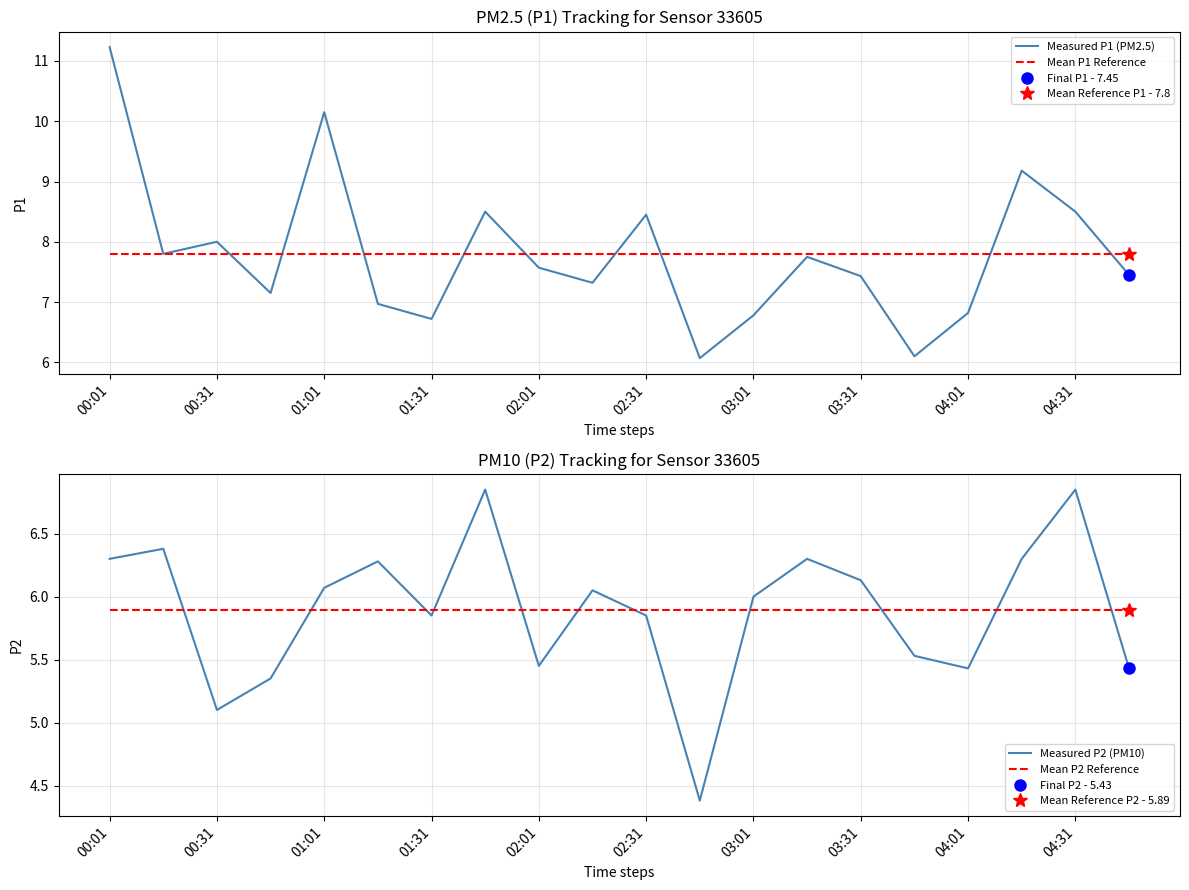

What is the highest value of the Mean P2 Reference series?

5.9